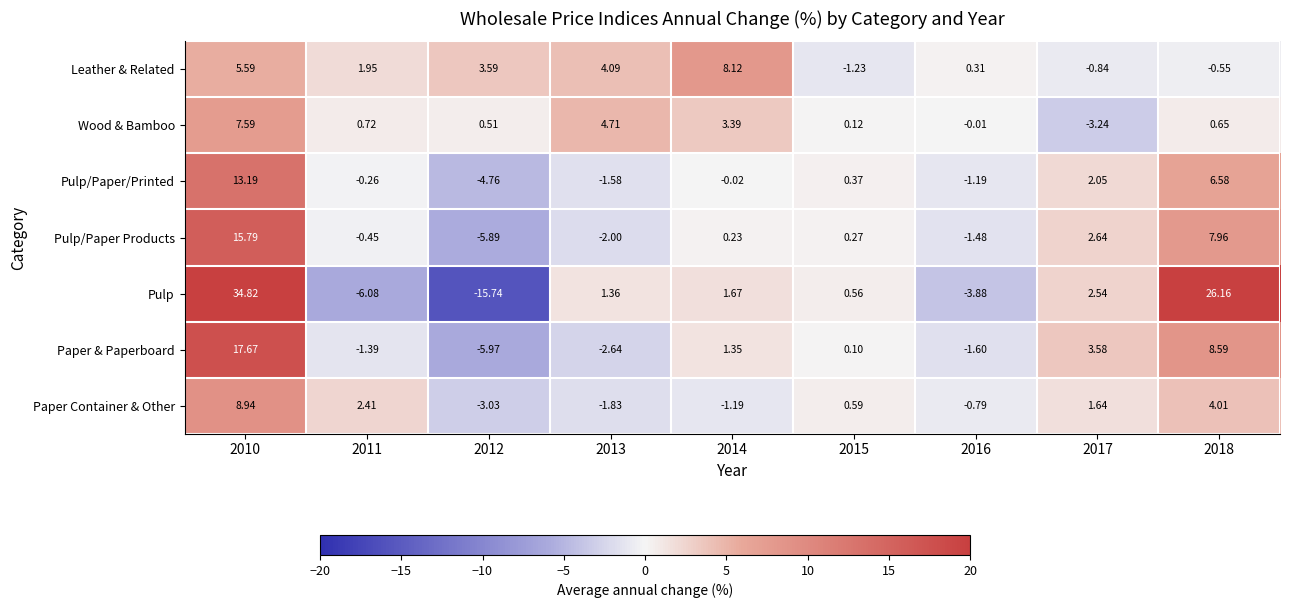

What is the greatest value displayed?

34.8